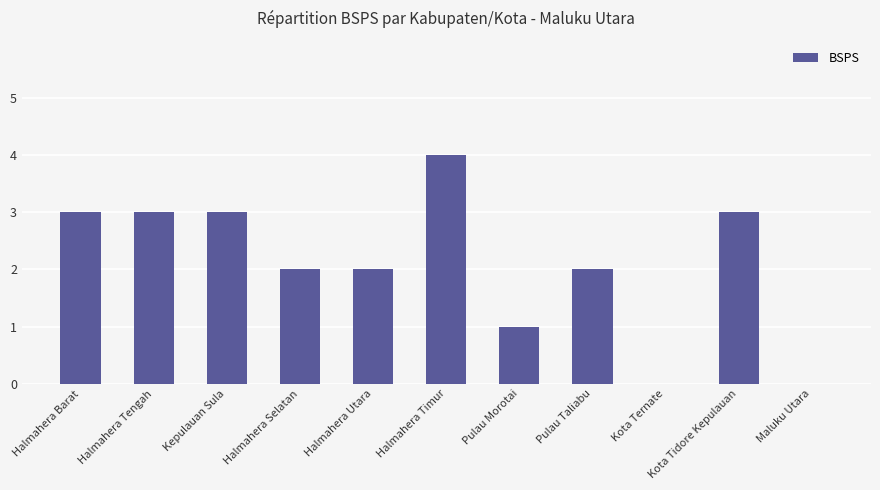

Which has a higher value, Halmahera Timur or Halmahera Utara?

Halmahera Timur